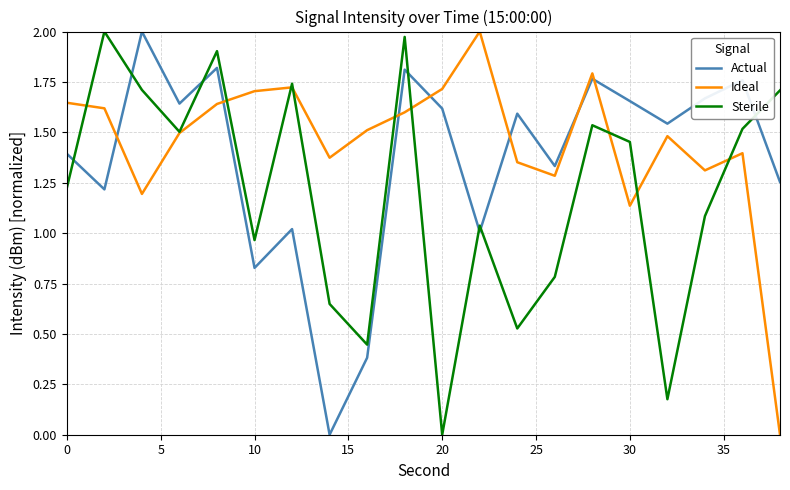

Which series has the largest total across all categories?

Ideal